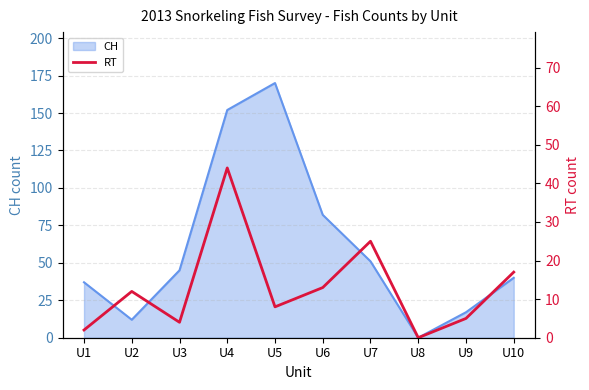

The value of CH at U1 is 37. True or false?

True